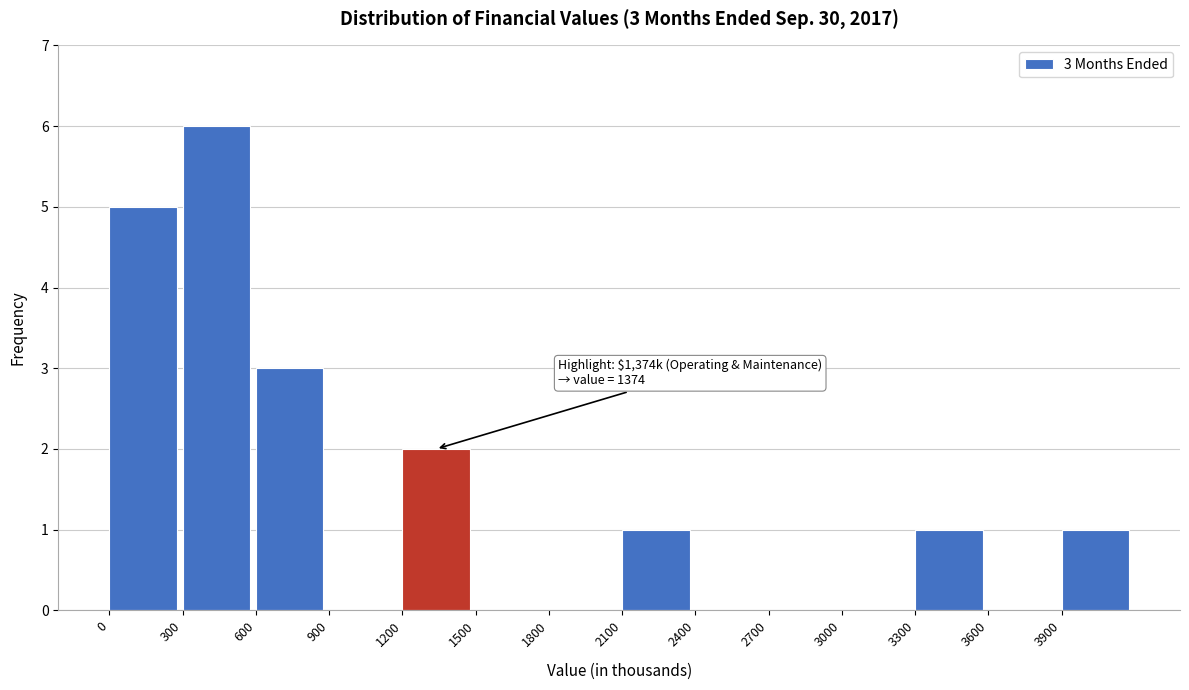

Over which range of the x-axis is the bar tallest?

300 to 600